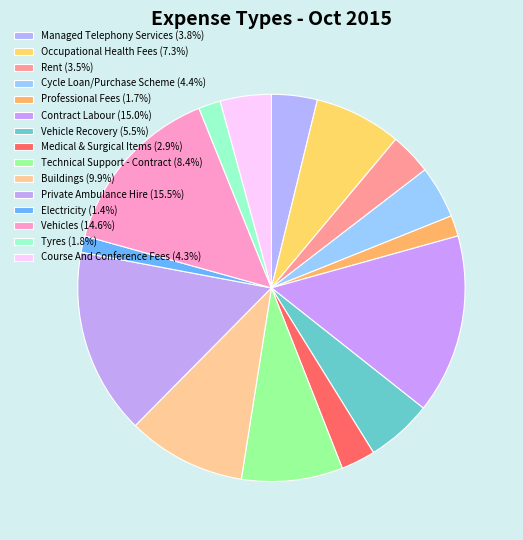

Does any single category account for the majority?

No